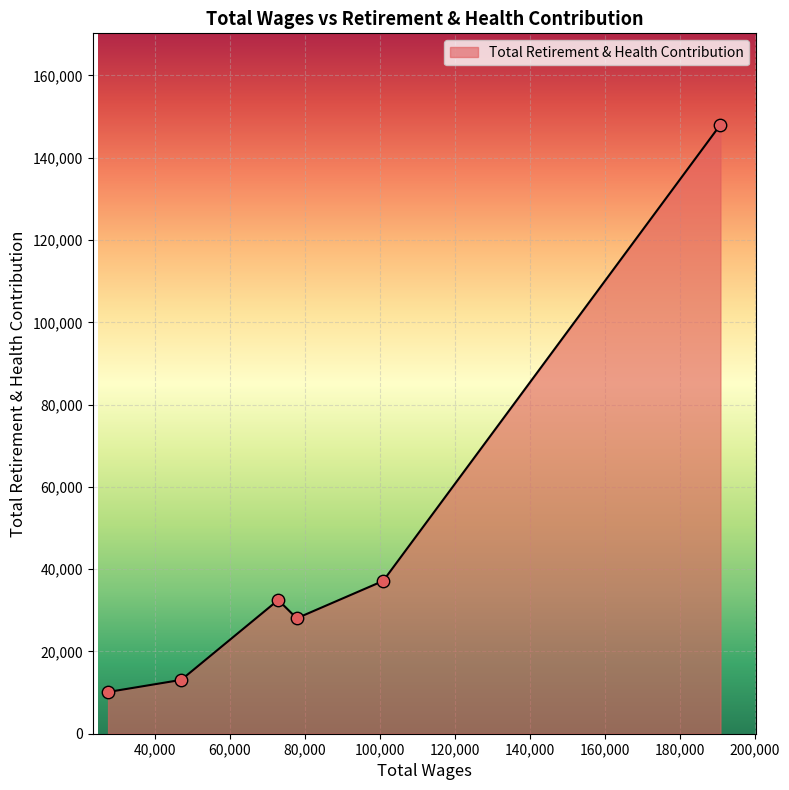

What is the average value?

44828